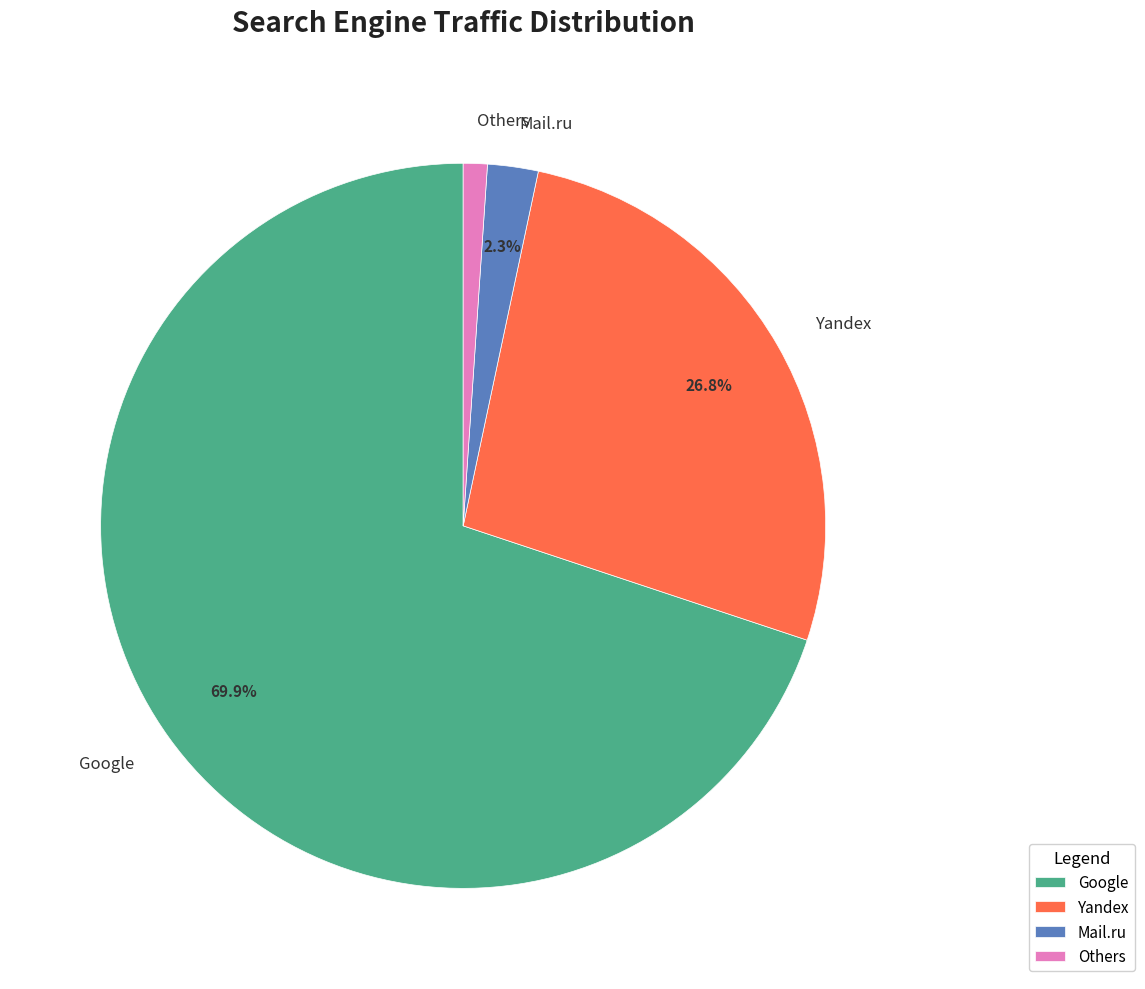

Does Google account for over 50% of the chart?

Yes